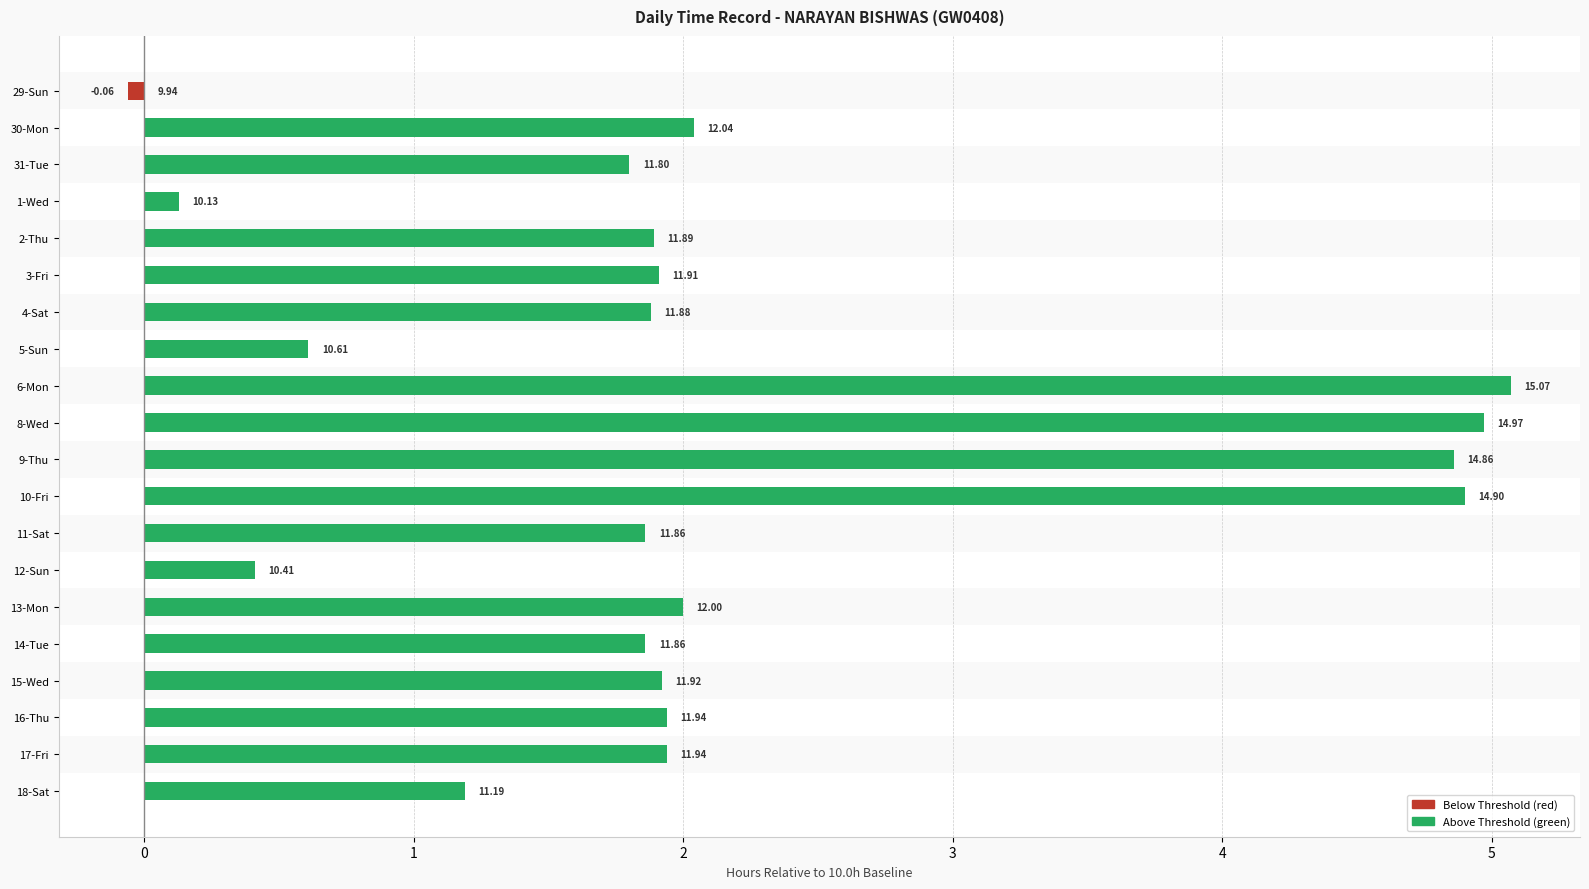

How many values in the Below Threshold series are below 0?

1